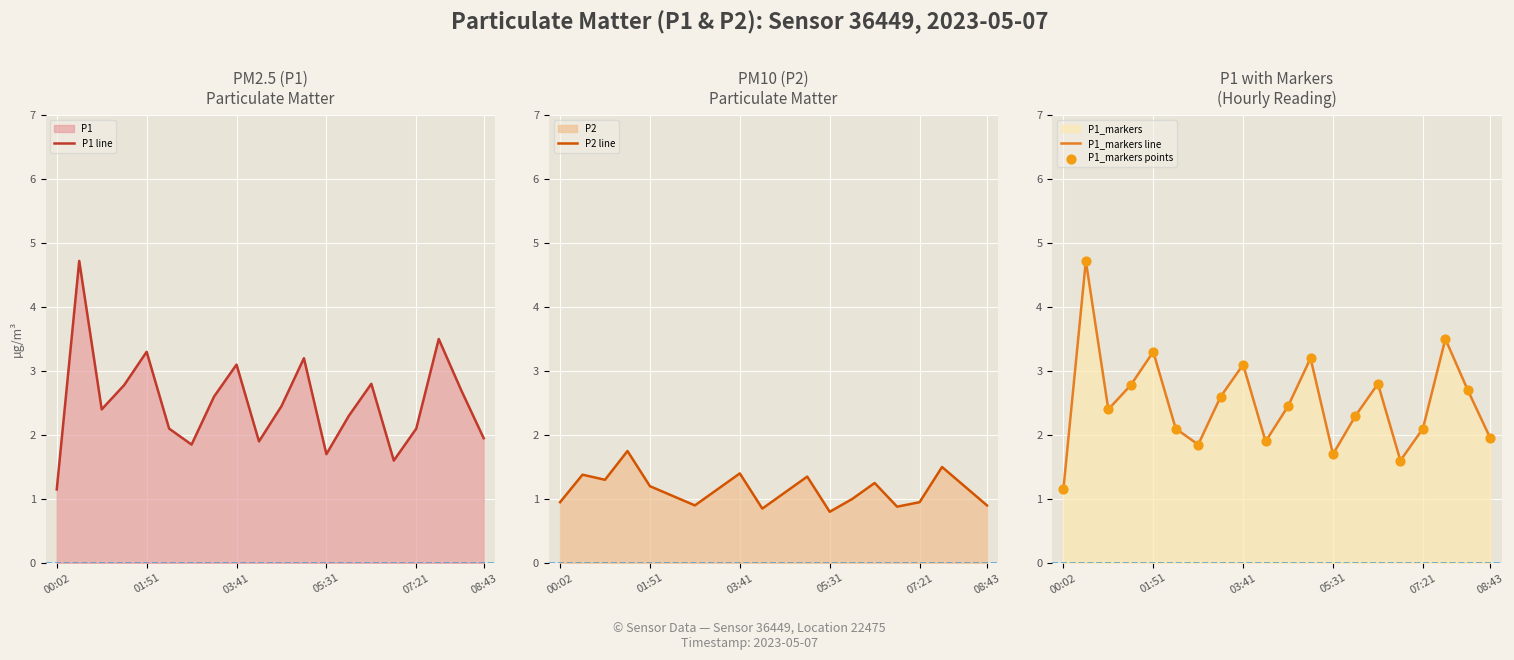

What is the total value across all series at 15?

5.7